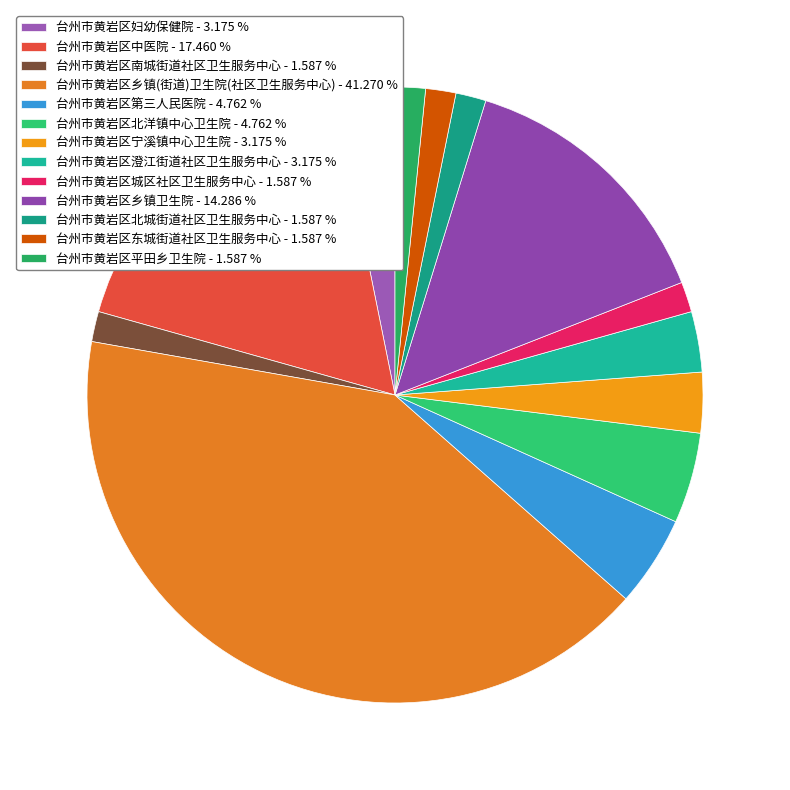

Count the number of slices in the pie.

13